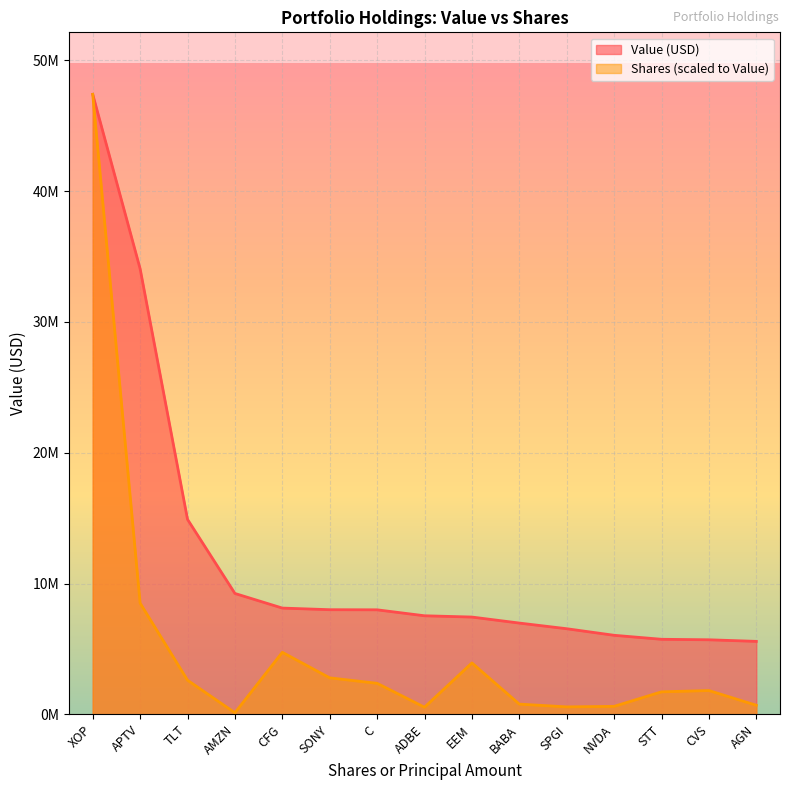

True or false: Value and Shares or principal amount intersect in this chart.

False